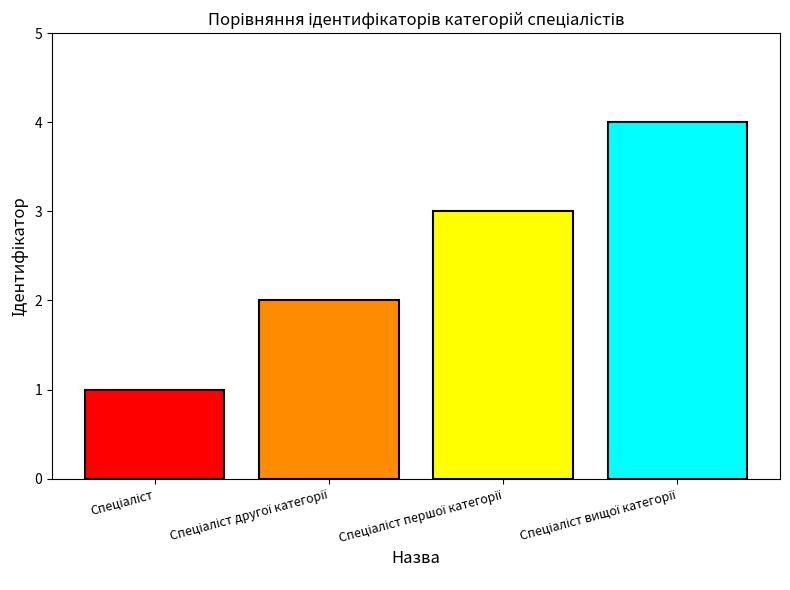

What is the greatest value displayed?

4